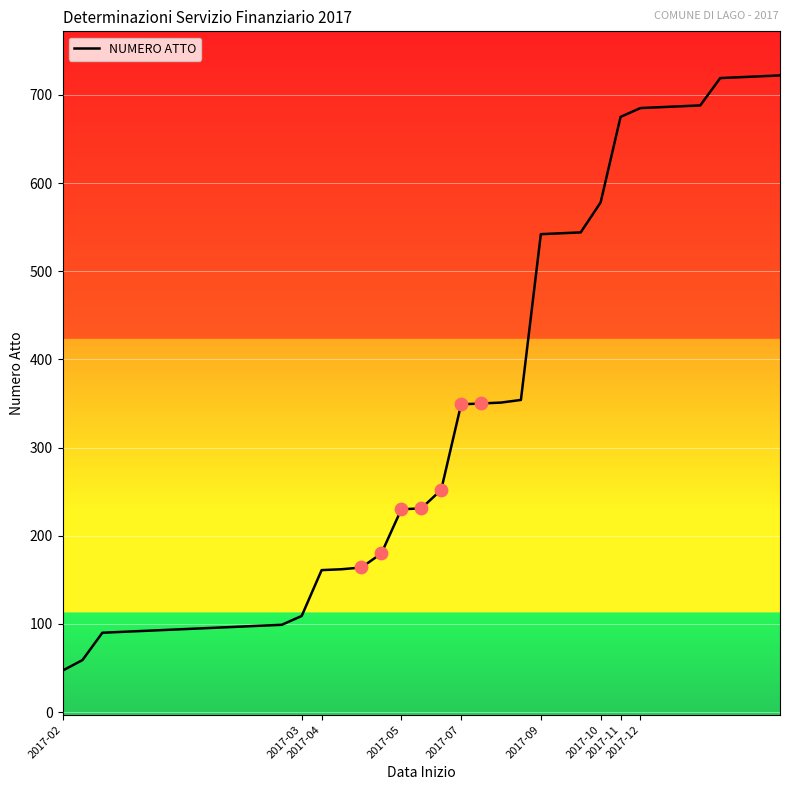

What is the difference between the maximum and minimum values?

675